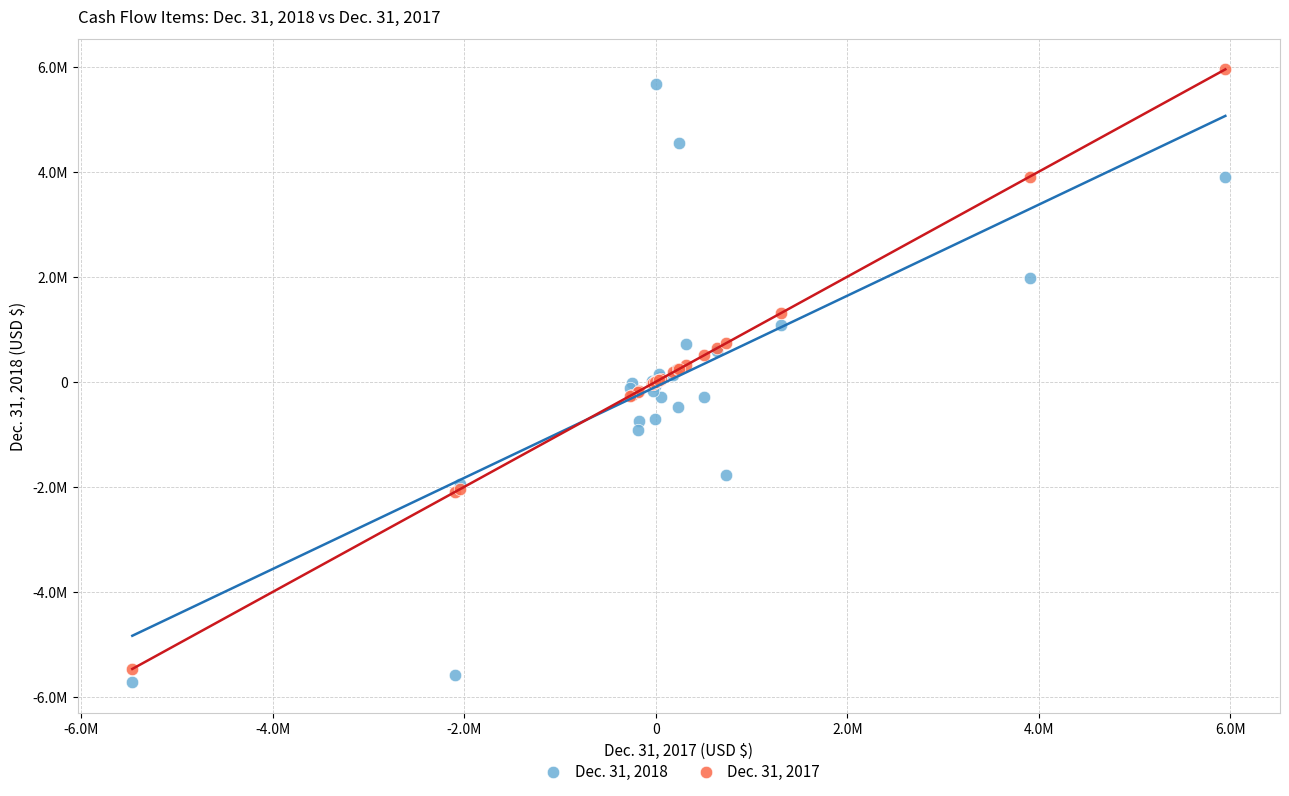

Which series contains the highest Y value?

Dec. 31, 2017